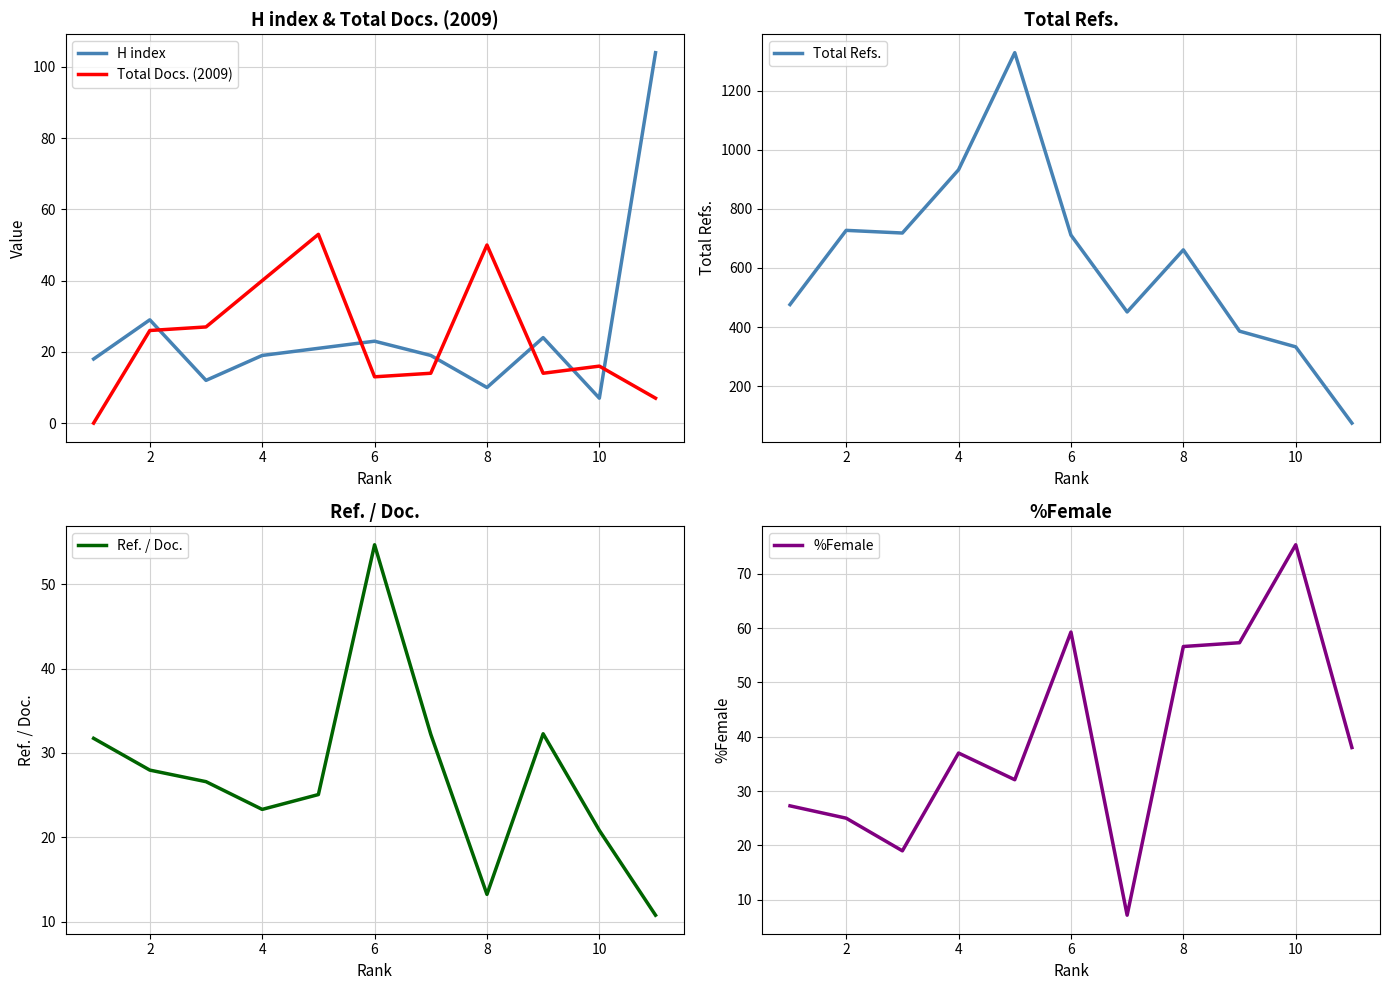

Where does the %Female series first go above 36?

4